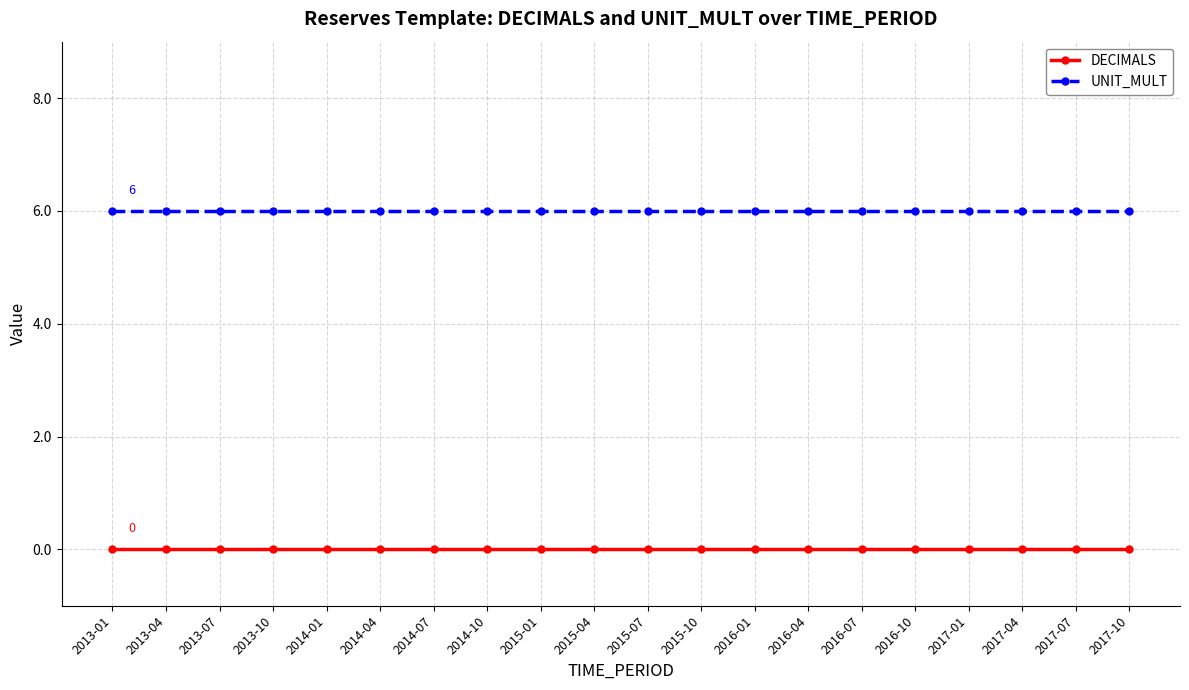

What is the greatest value displayed?

6